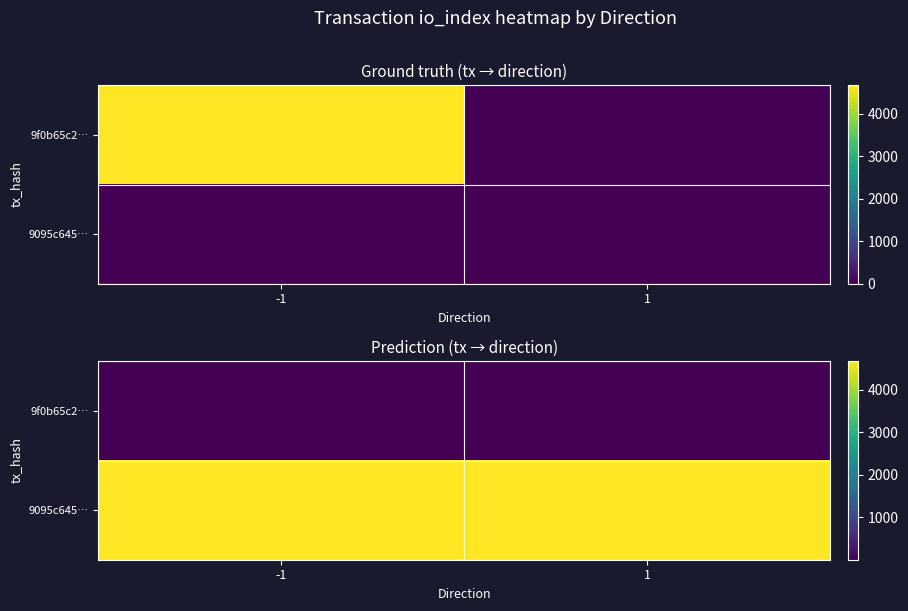

List the labels in order of 9f0b65c2… value, largest first.

-1, 1